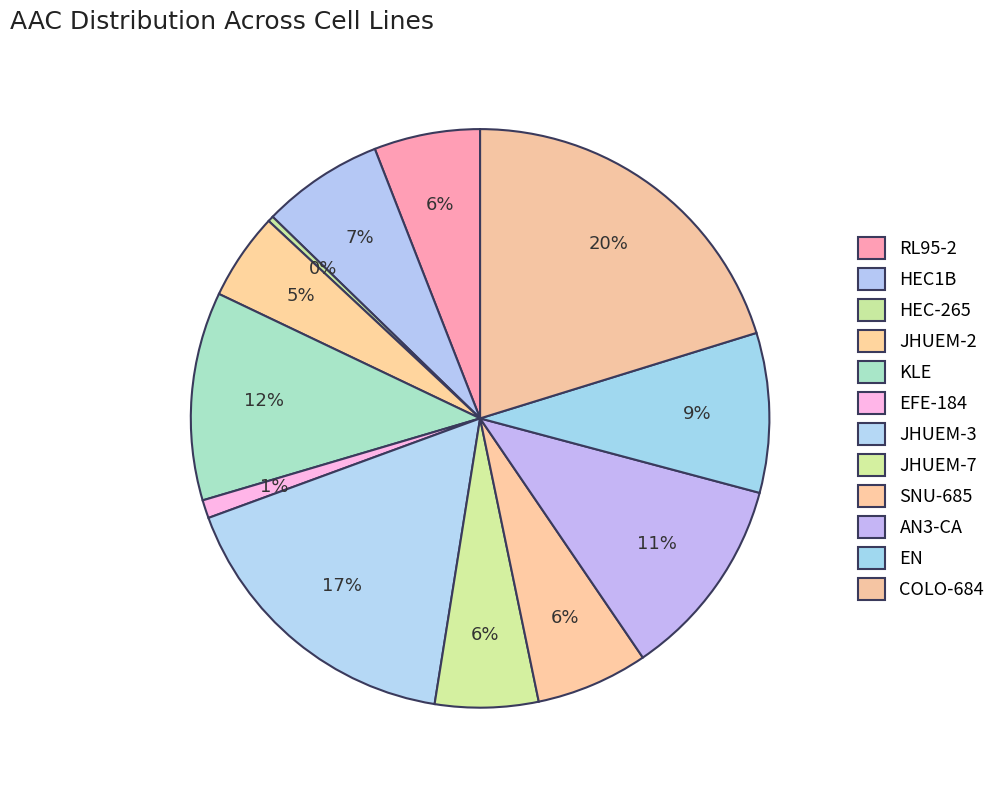

Between COLO-684 and JHUEM-3, which is larger?

COLO-684